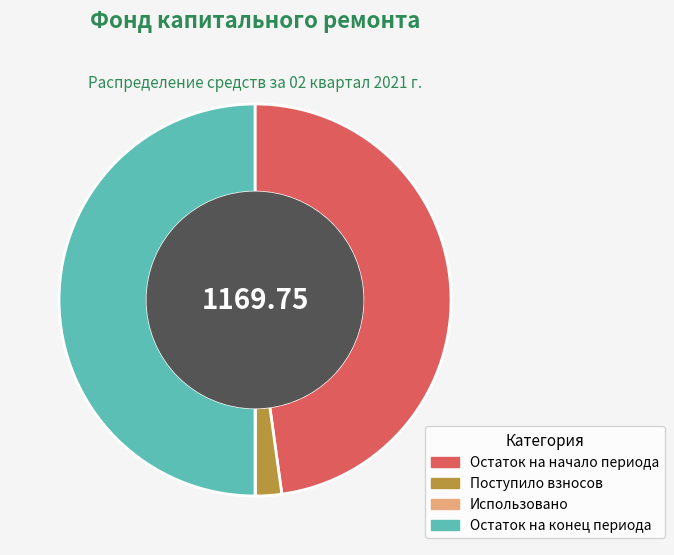

Between Поступило взносов and Остаток на конец периода, which is larger?

Остаток на конец периода